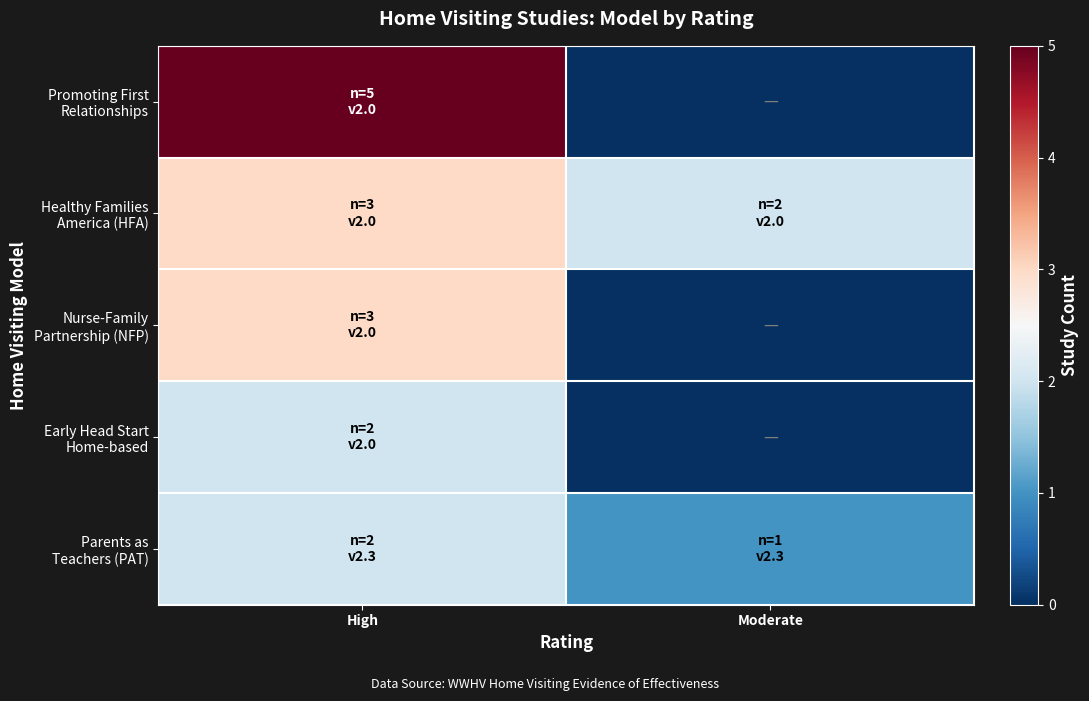

Which has a higher value, High or Moderate?

High